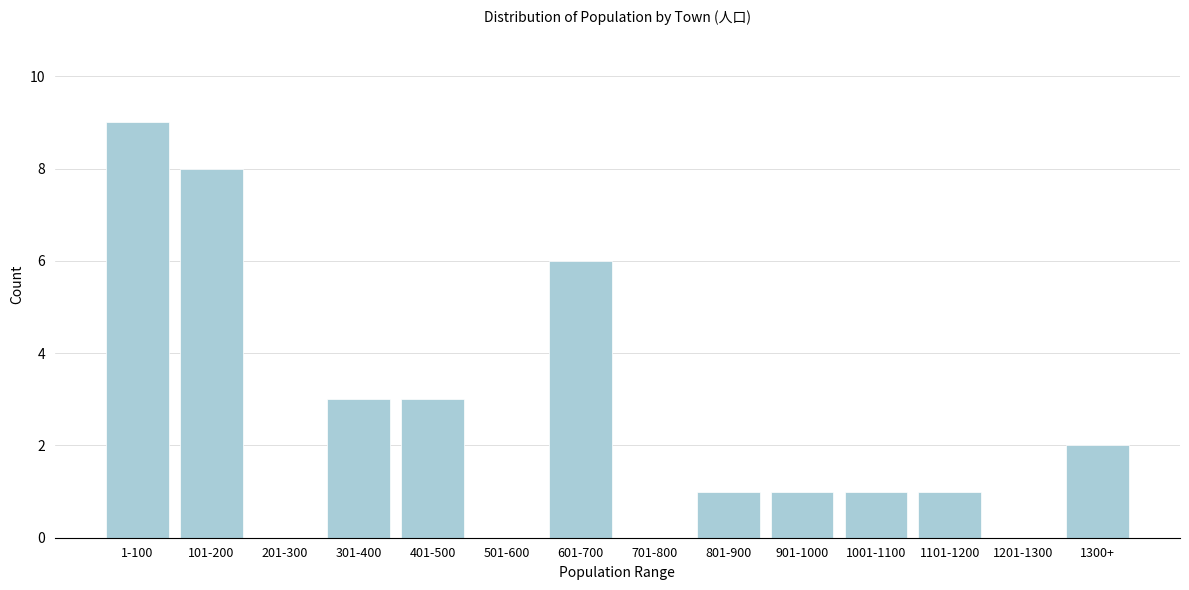

Reading left to right, list all the values displayed in this chart.

1-100=9	101-200=8	201-300=0	301-400=3	401-500=3	501-600=0	601-700=6	701-800=0	801-900=1	901-1000=1	1001-1100=1	1101-1200=1	1201-1300=0	1300+=2